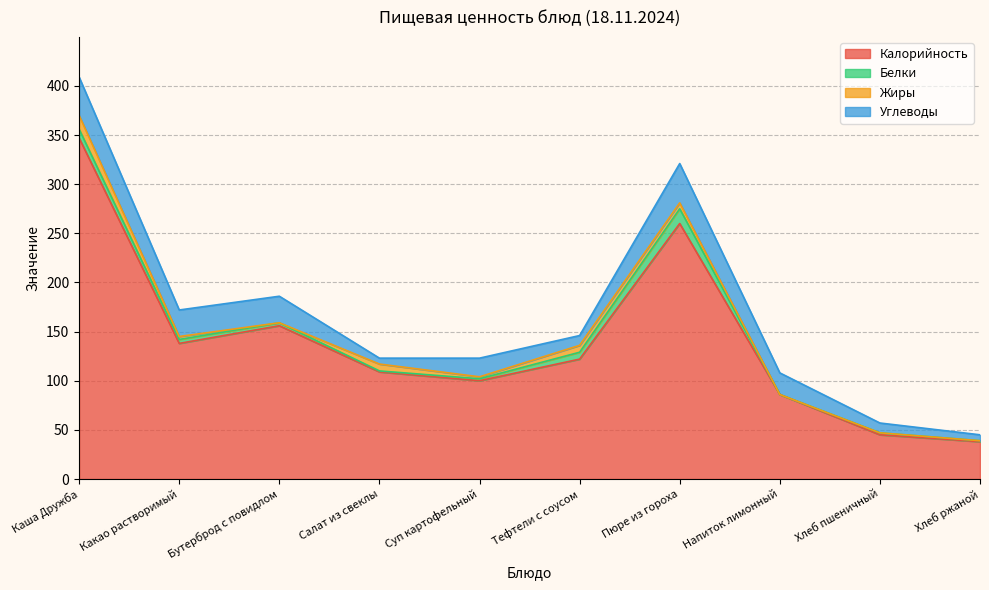

The value of Калорийность at Суп картофельный is 137. True or false?

False